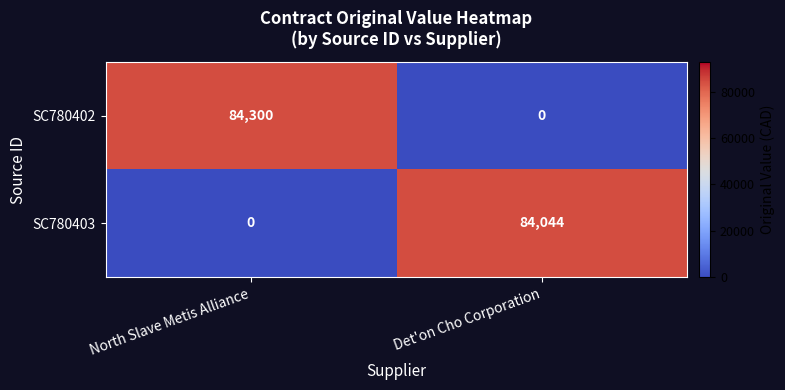

At which category is the sum across all series the highest?

North Slave Metis Alliance